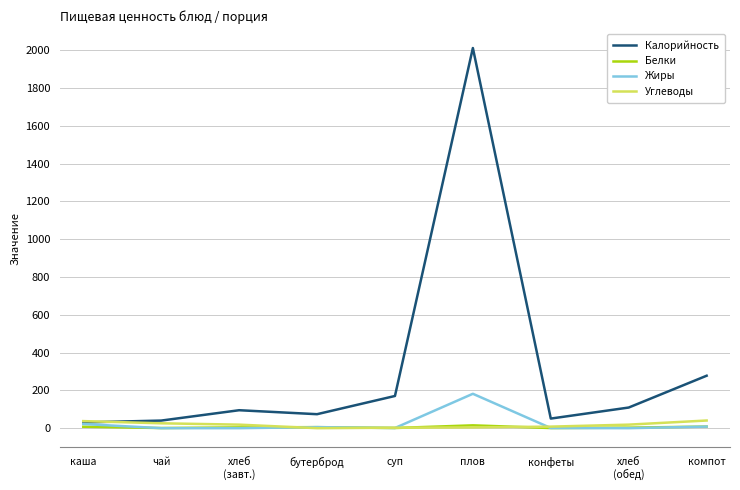

The Жиры series shows 104.3 at чай. True or false?

False